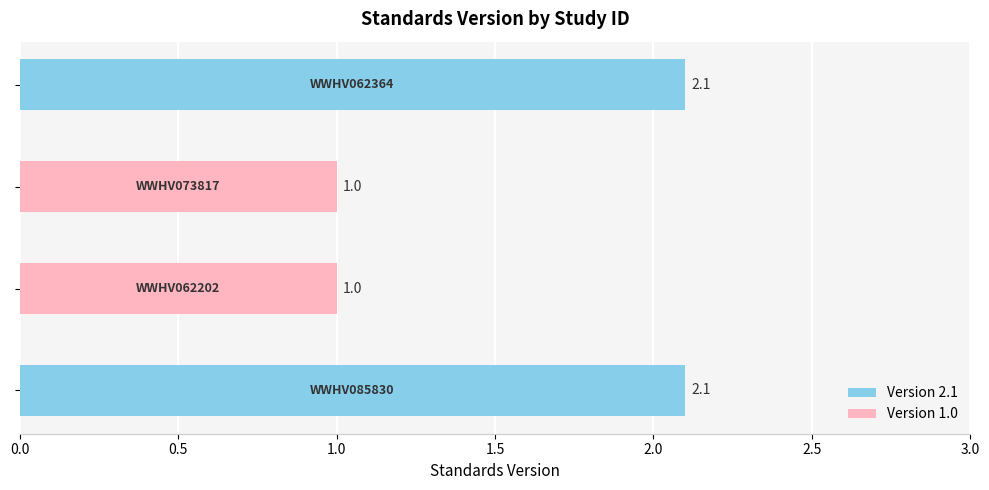

What is the smallest value displayed?

1.0